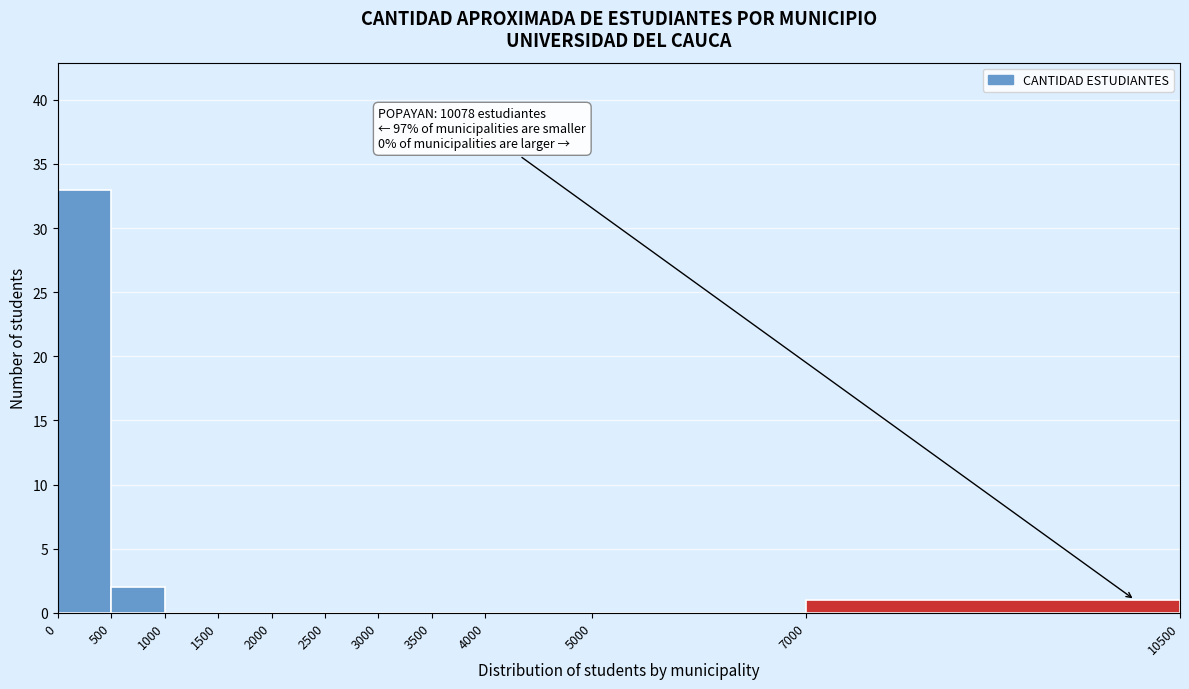

Over which range of the x-axis is the bar tallest?

0 to 500